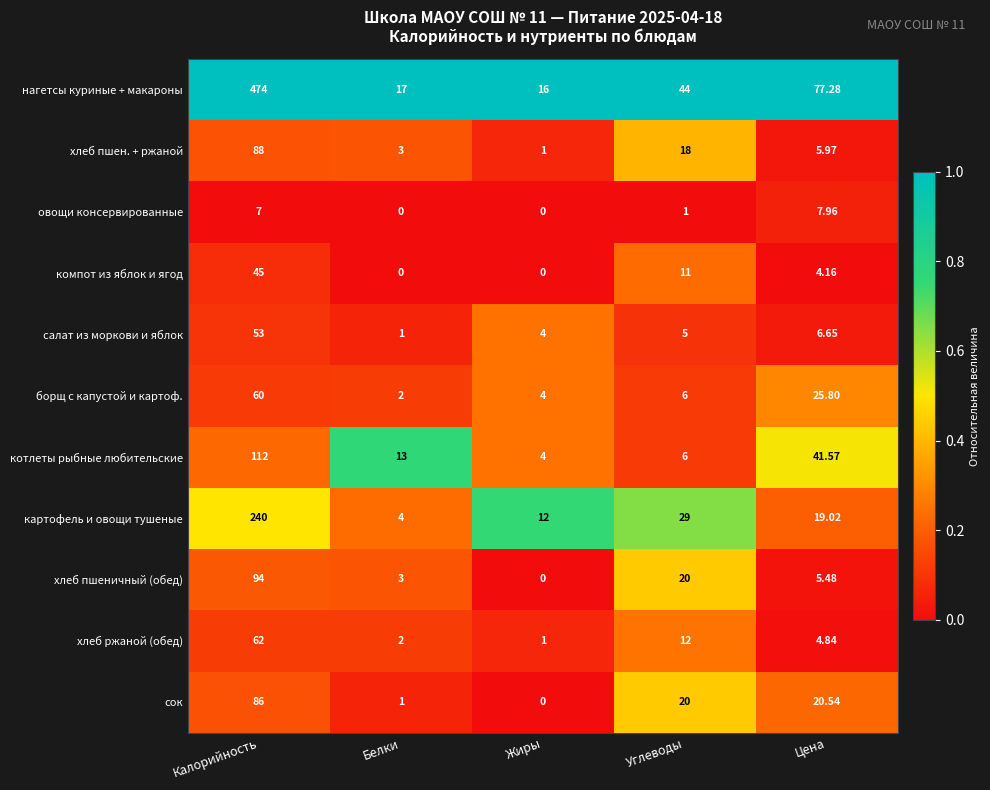

What is the spread (max minus min) of values at Жиры?

16.0